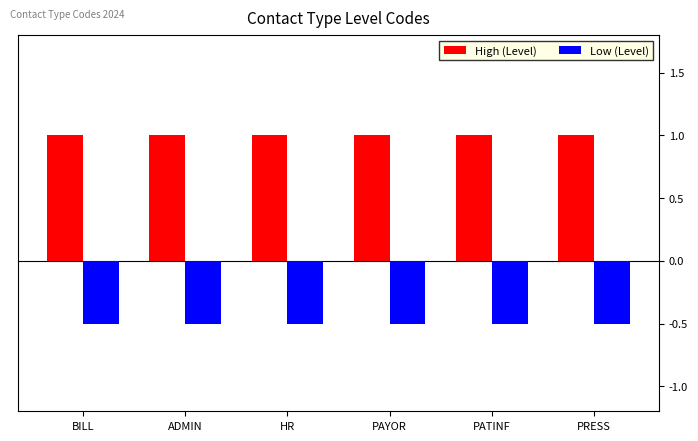

At how many categories does at least one series exceed 0?

6